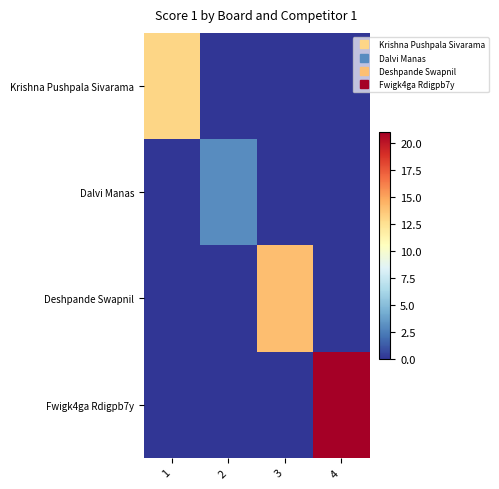

Reading left to right, extract all data points from this chart.

Krishna Pushpala Sivarama: 1=13	2=0	3=0	4=0
Dalvi Manas: 1=0	2=3	3=0	4=0
Deshpande Swapnil: 1=0	2=0	3=14	4=0
Fwigk4ga Rdigpb7y: 1=0	2=0	3=0	4=21